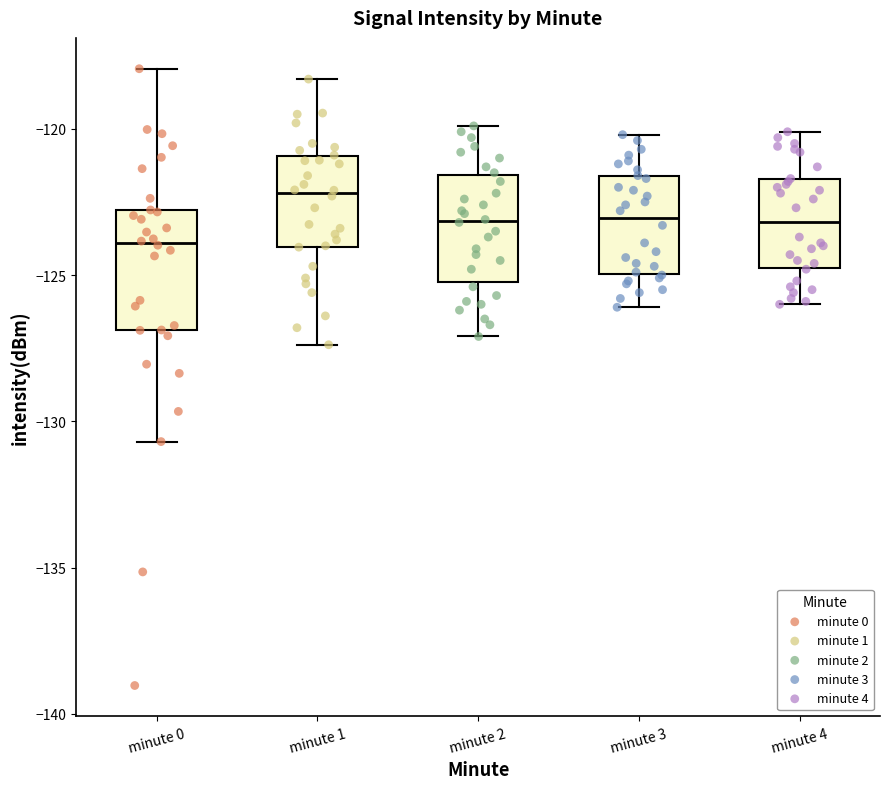

Which box has the highest median line?

minute 1